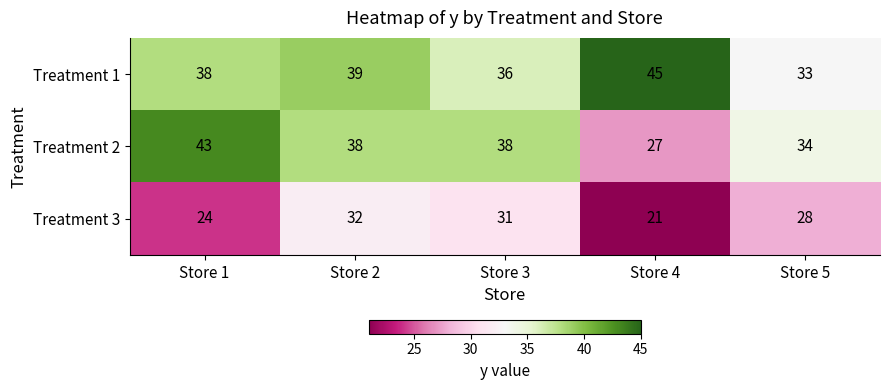

Is it true that Treatment 1 equals 38 at Store 1?

True